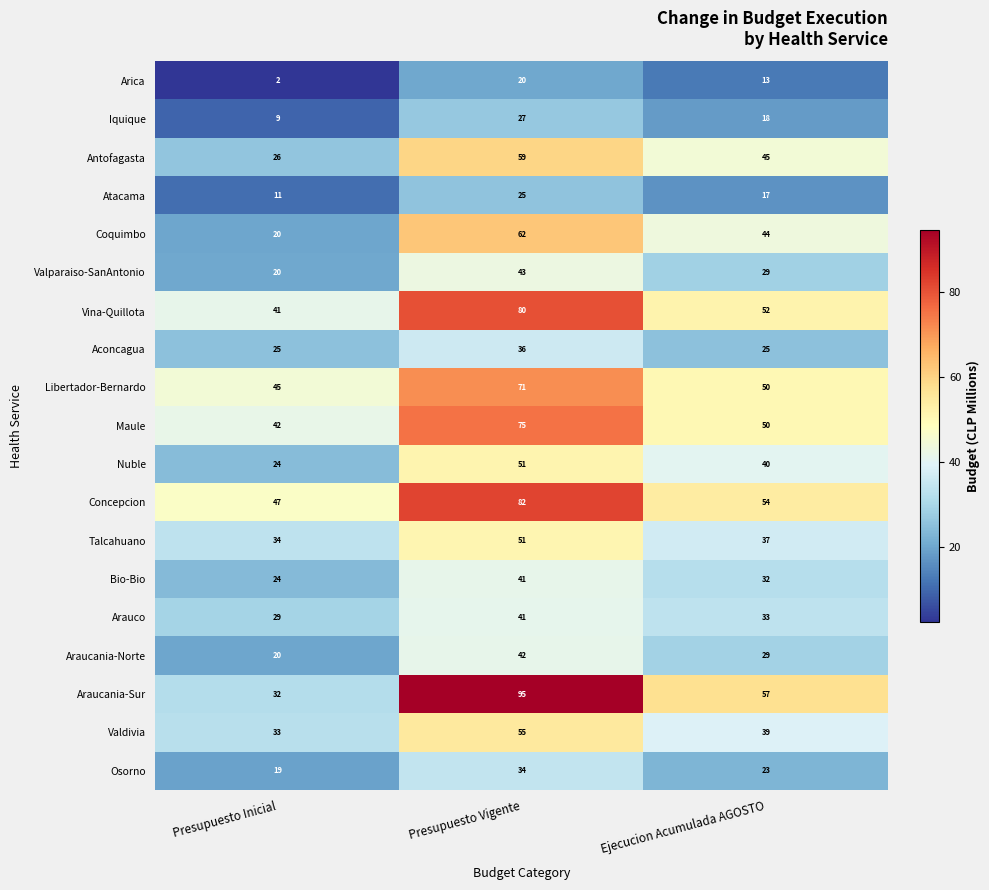

What is the sum of the Iquique values at Presupuesto Inicial and Ejecucion Acumulada AGOSTO?

27